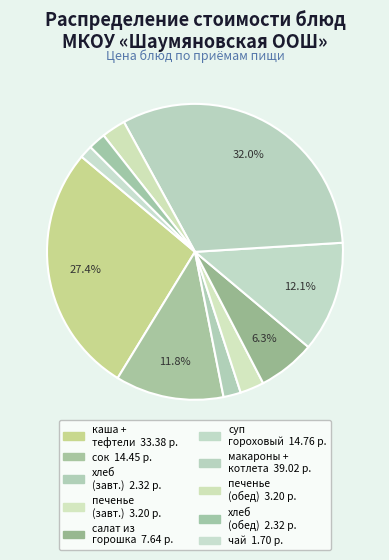

Which category has the biggest portion of the pie?

макароны с маслом и котлетой